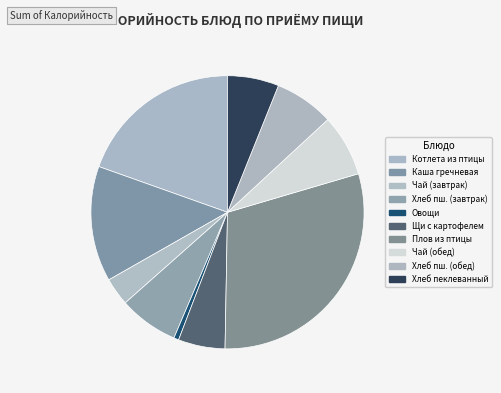

How many slices are in this pie chart?

10